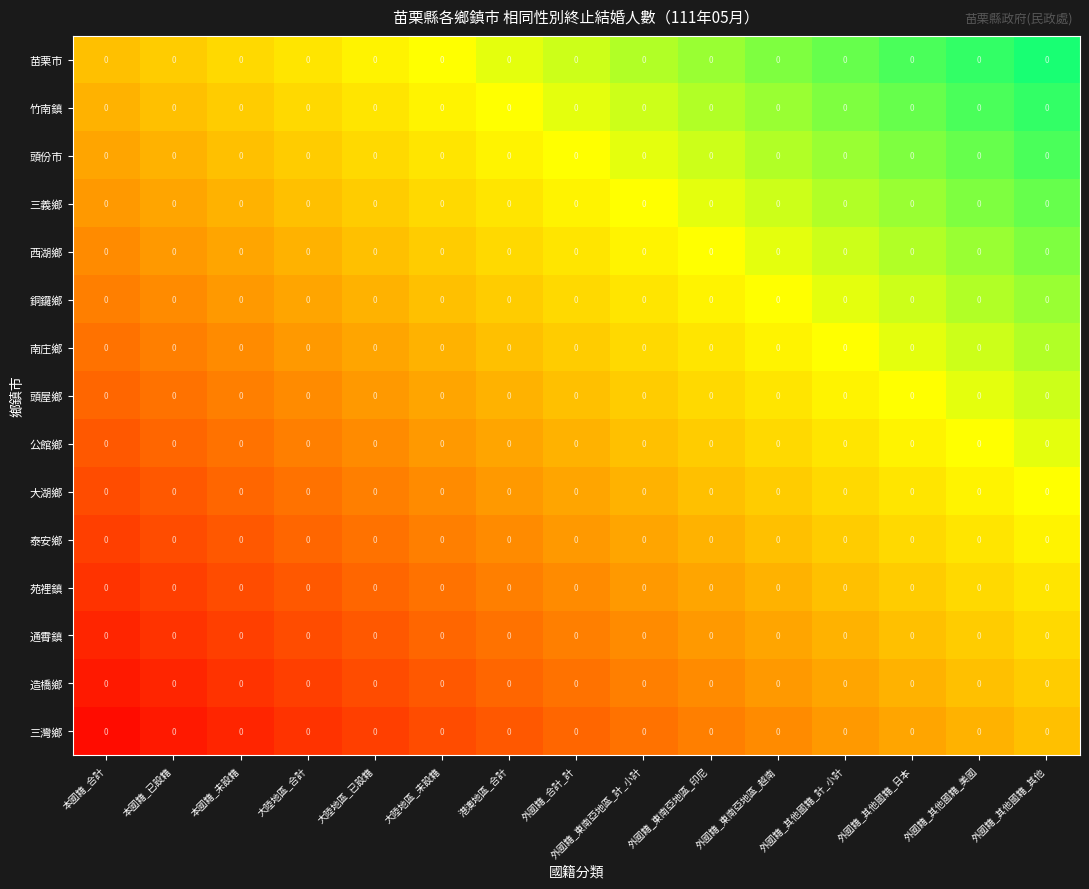

Between 大陸地區_未設籍 and 港澳地區_合計, which is larger?

港澳地區_合計